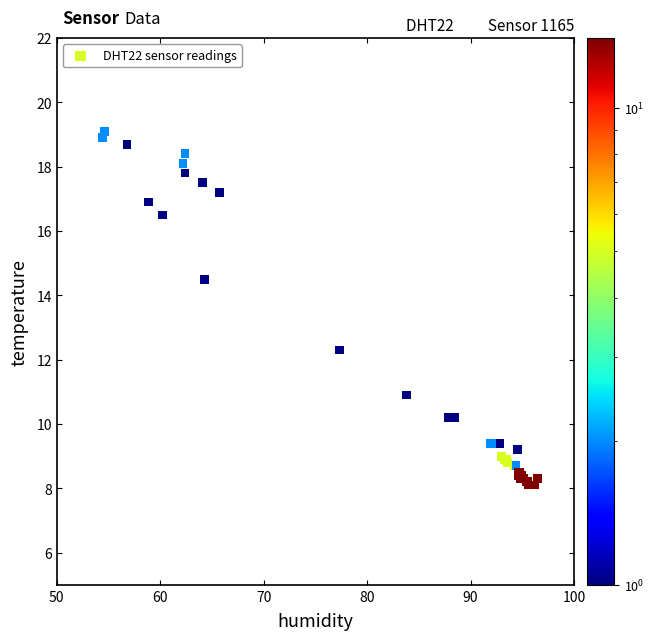

What Y value in the scatter plot is closest to 13?

12.3